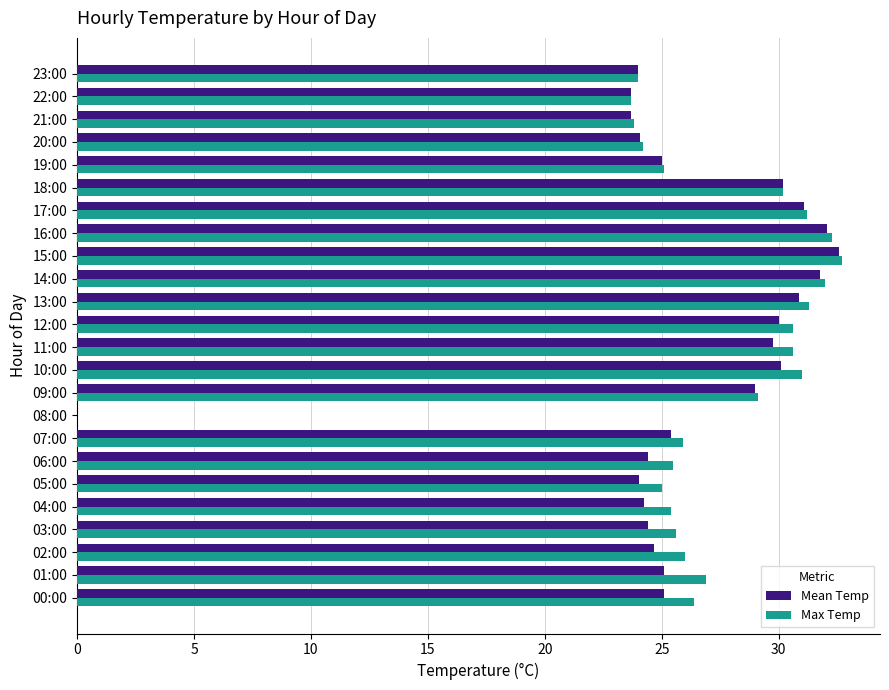

Is it true that Max Temp equals 31.3 at 13:00?

True